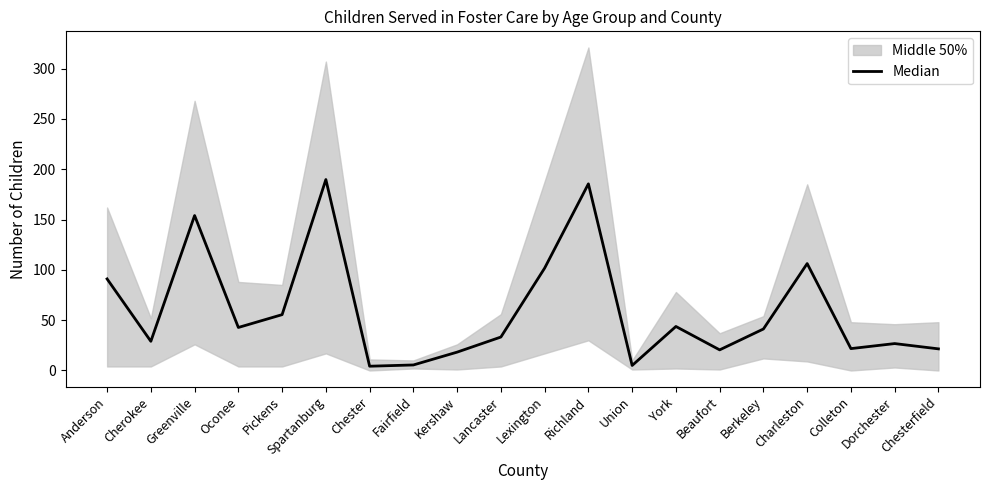

The value at Chester is 4.2. True or false?

True